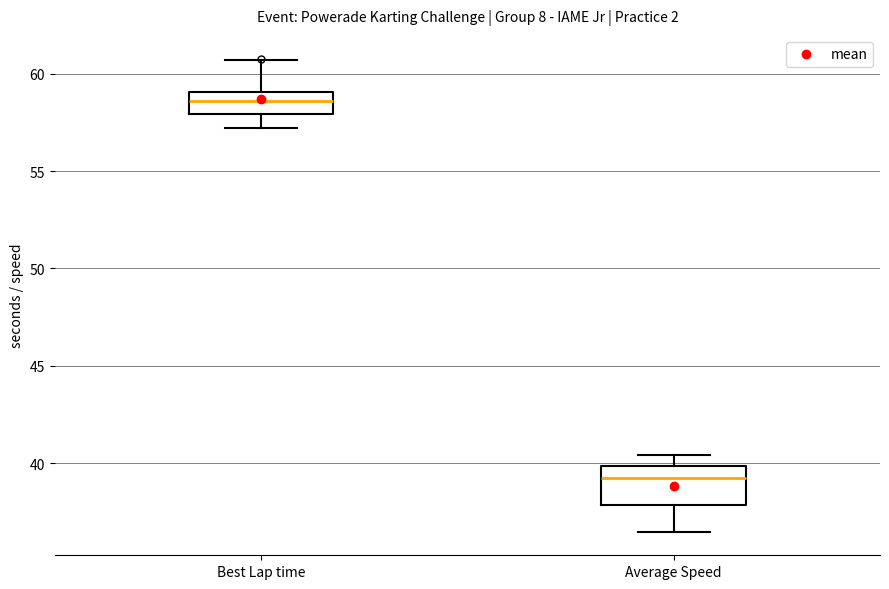

Reading left to right, read every box against the y-axis: the position of its median line, the range the box covers, and the ends of its whiskers. The values are not printed on the chart, so give them approximately, as read against the axis.

Best Lap time: median 58.5, box 58.0 to 59.0, whiskers 57.0 to 60.5
Average Speed: median 39.5, box 38.0 to 40.0, whiskers 36.5 to 40.5